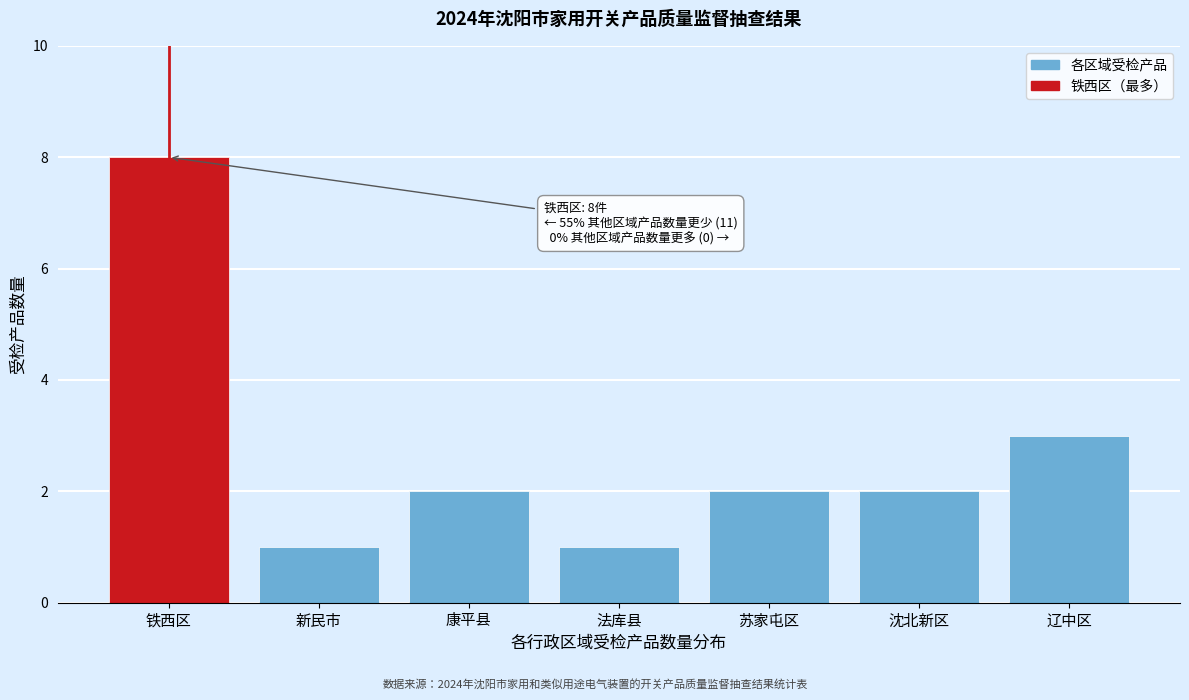

Reading left to right, extract all data points from this chart.

铁西区=8	新民市=1	康平县=2	法库县=1	苏家屯区=2	沈北新区=2	辽中区=3